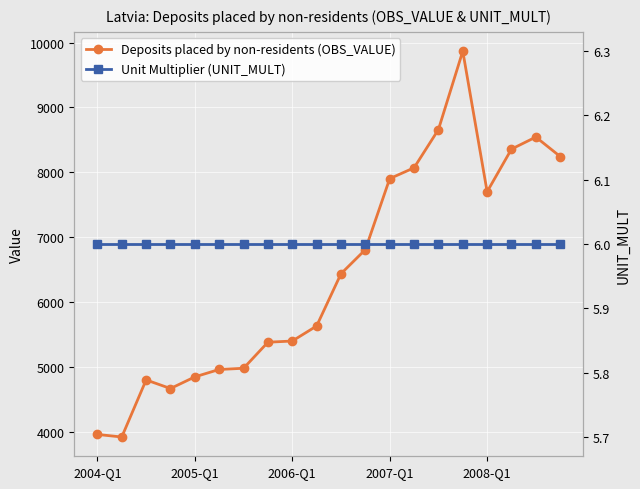

The value of Deposits placed by non-residents (OBS_VALUE) at 14 is 8659.1. True or false?

True